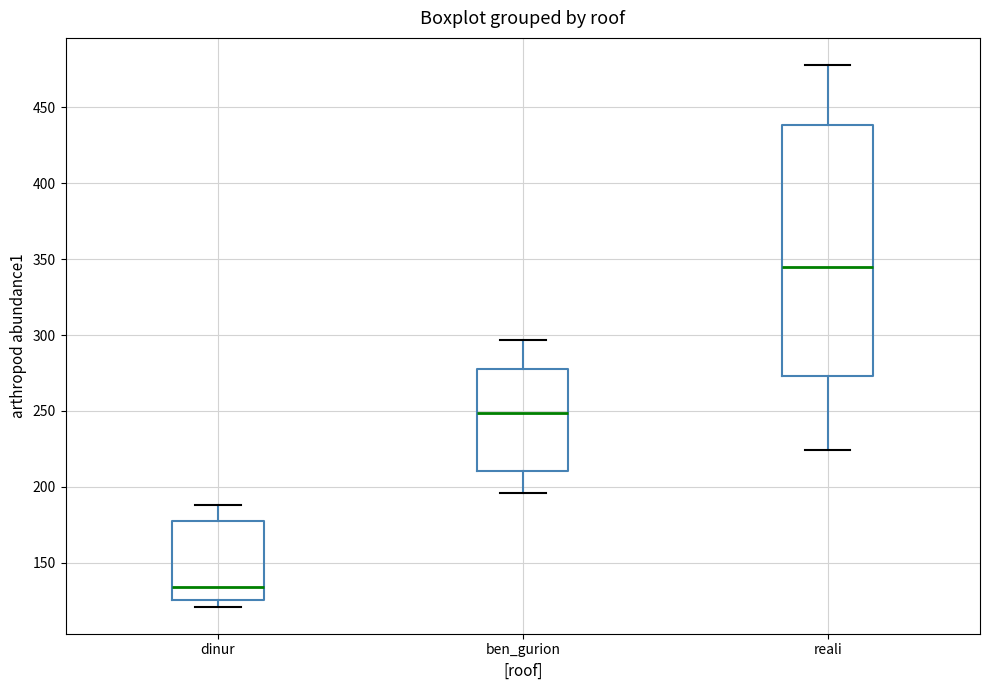

Reading left to right, transcribe this box plot: for each box, give where its median line is, the range the box spans, and where its two whiskers end, as read against the y-axis. The values are not printed on the chart, so give them approximately, as read against the axis.

dinur: median 135, box 125 to 180, whiskers 120 to 190
ben_gurion: median 250, box 210 to 280, whiskers 195 to 295
reali: median 345, box 275 to 440, whiskers 225 to 480